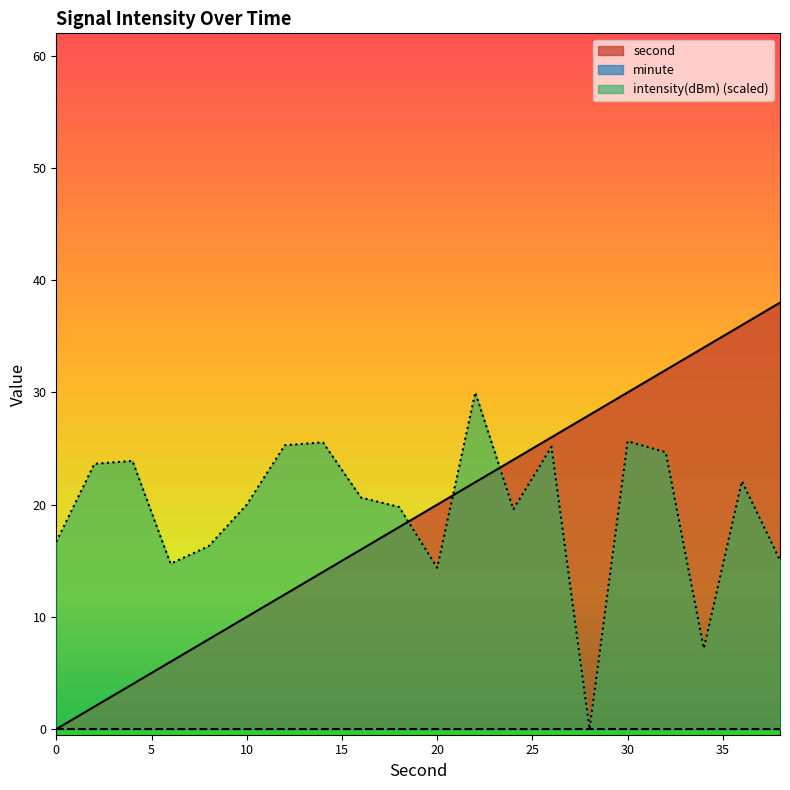

Which series has the largest range (max minus min)?

second